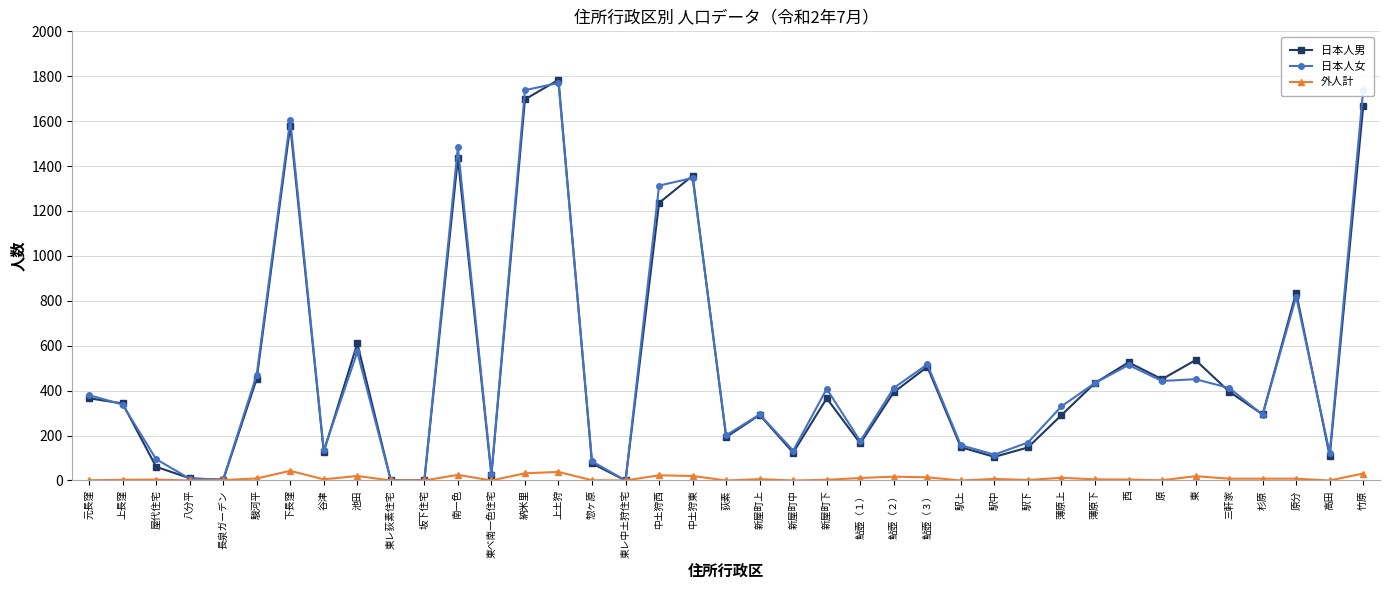

What value does the 外人計 series have at 鮎壺（２）?

17